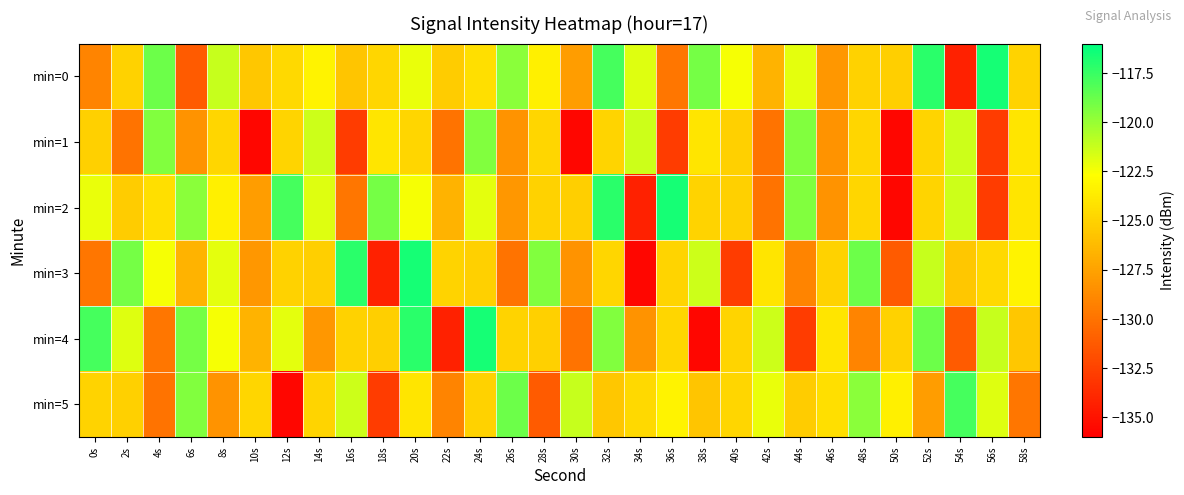

Rank the series by their maximum value, from lowest to highest.

min=1, min=5, min=0, min=2, min=3, min=4